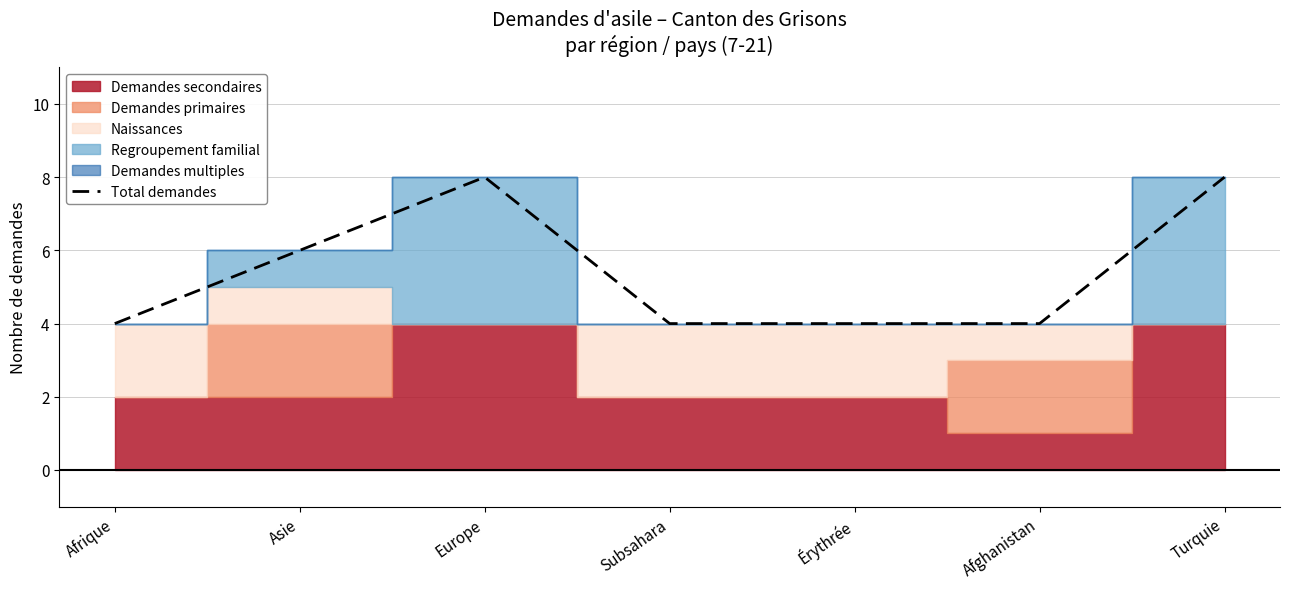

What is the value of the 7th point from the left?

8